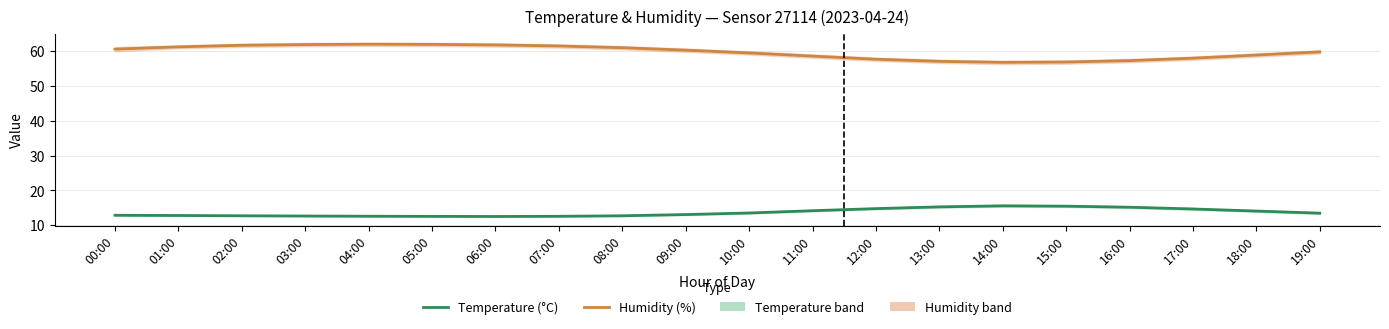

What is the total value across all series at 18:00?

72.9